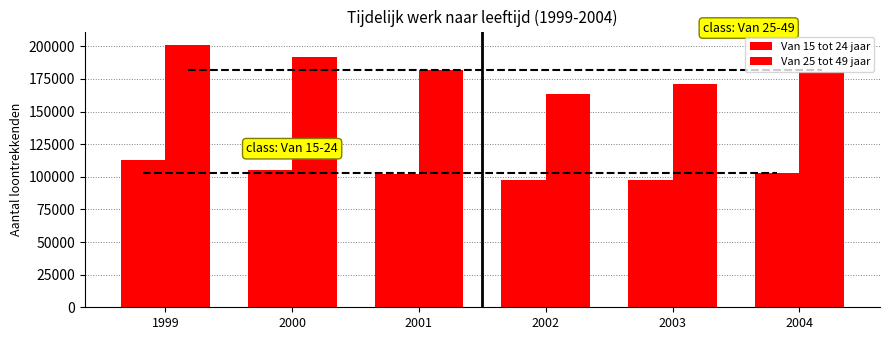

Are the bars horizontal?

No